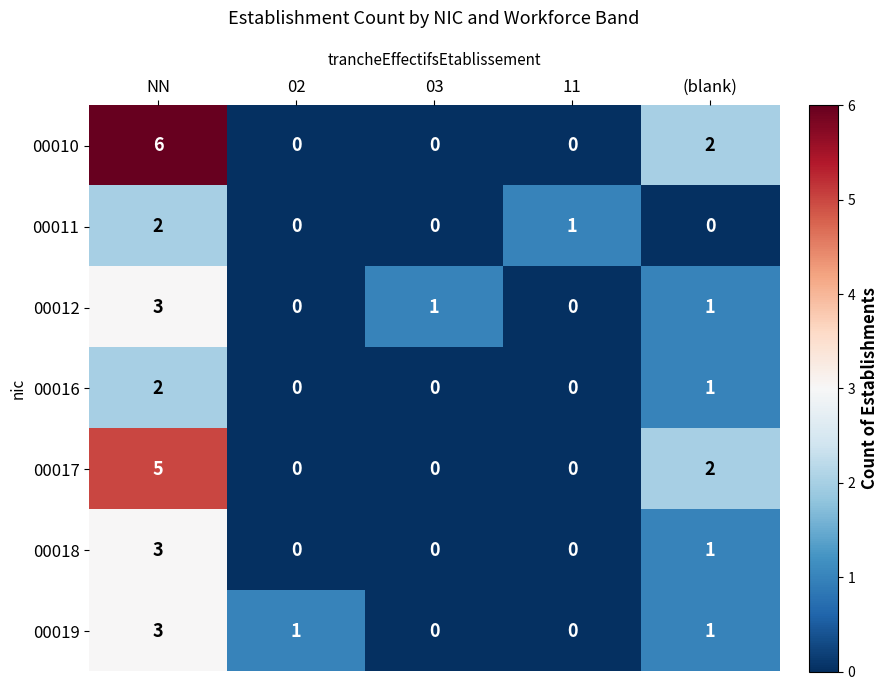

Which series has the widest spread of values?

00010